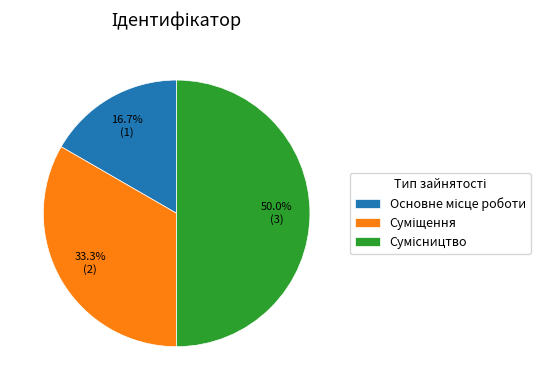

What is the smallest slice in the pie chart?

Основне місце роботи